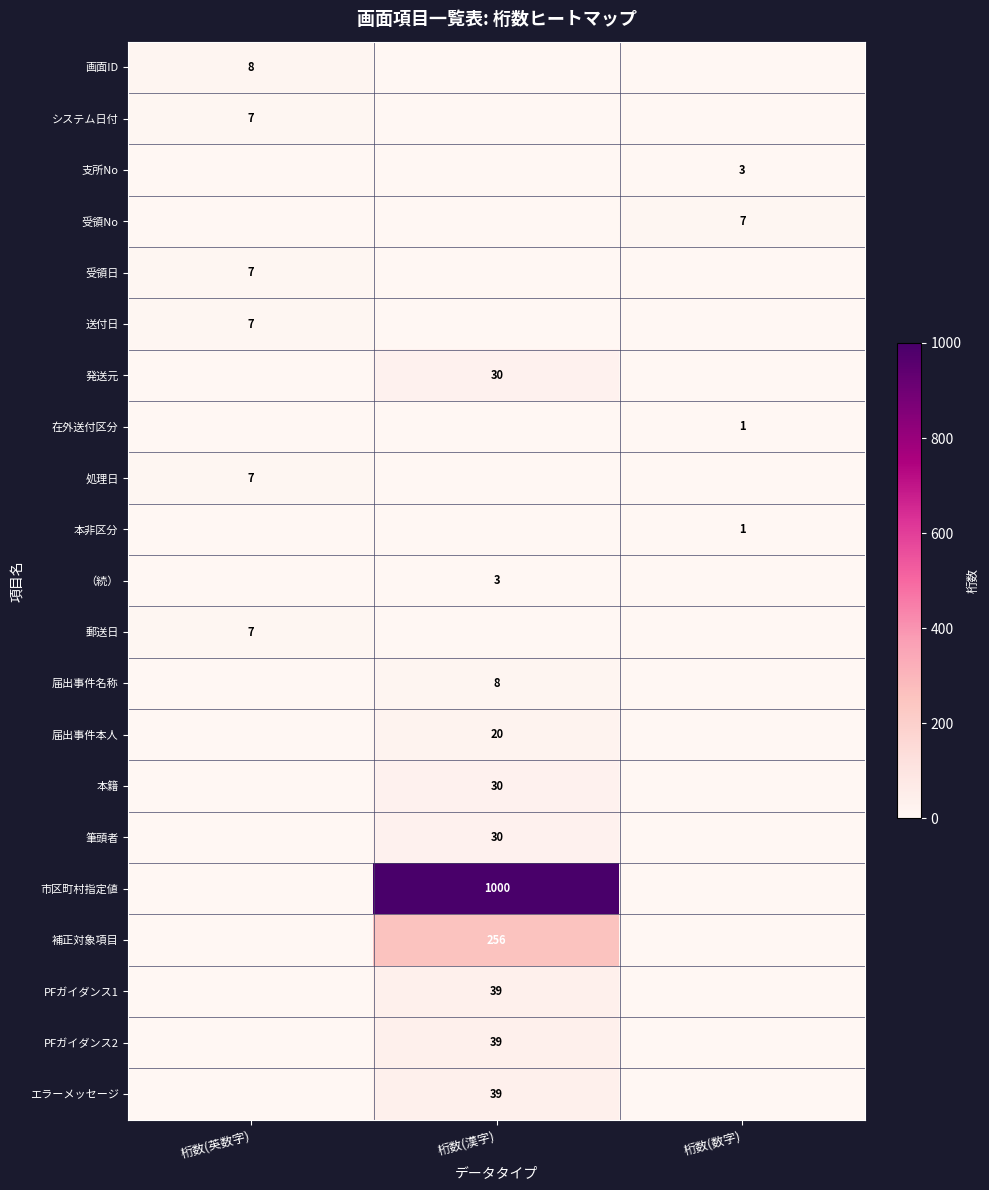

True or false: 画面ID has a value of 8 at 桁数(英数字).

True